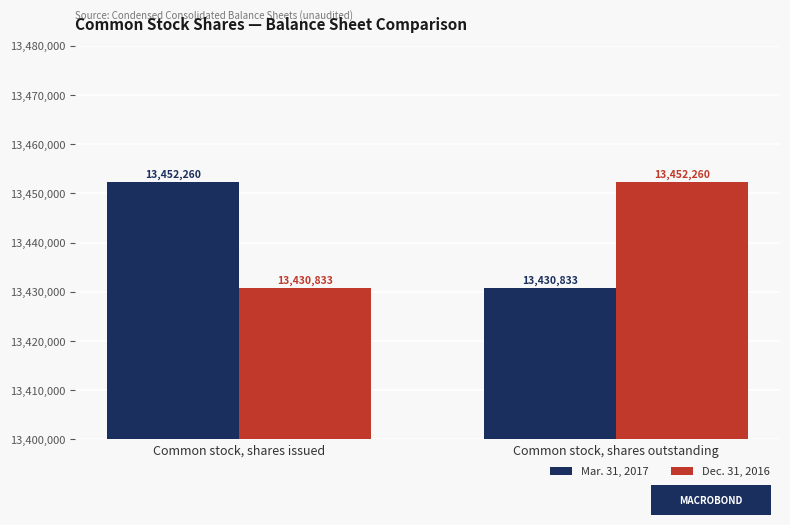

At which label does Mar. 31, 2017 reach its minimum?

Common stock, shares outstanding